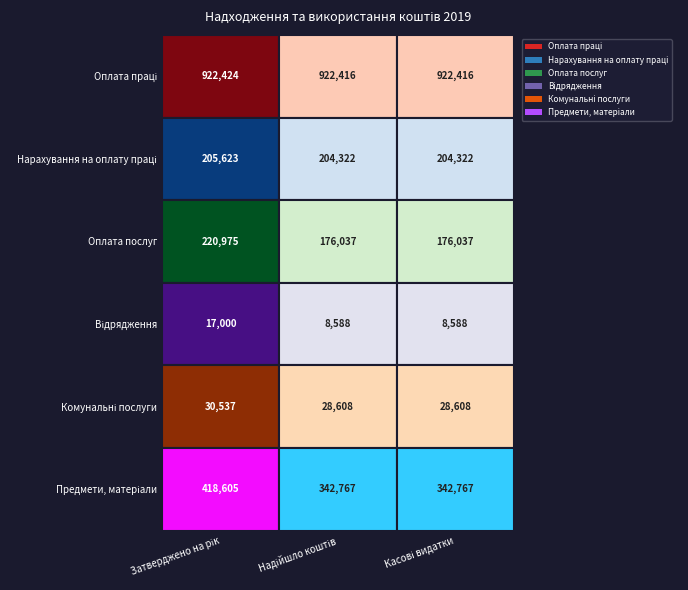

Which category has the lowest value in the Комунальні послуги series?

Надійшло коштів